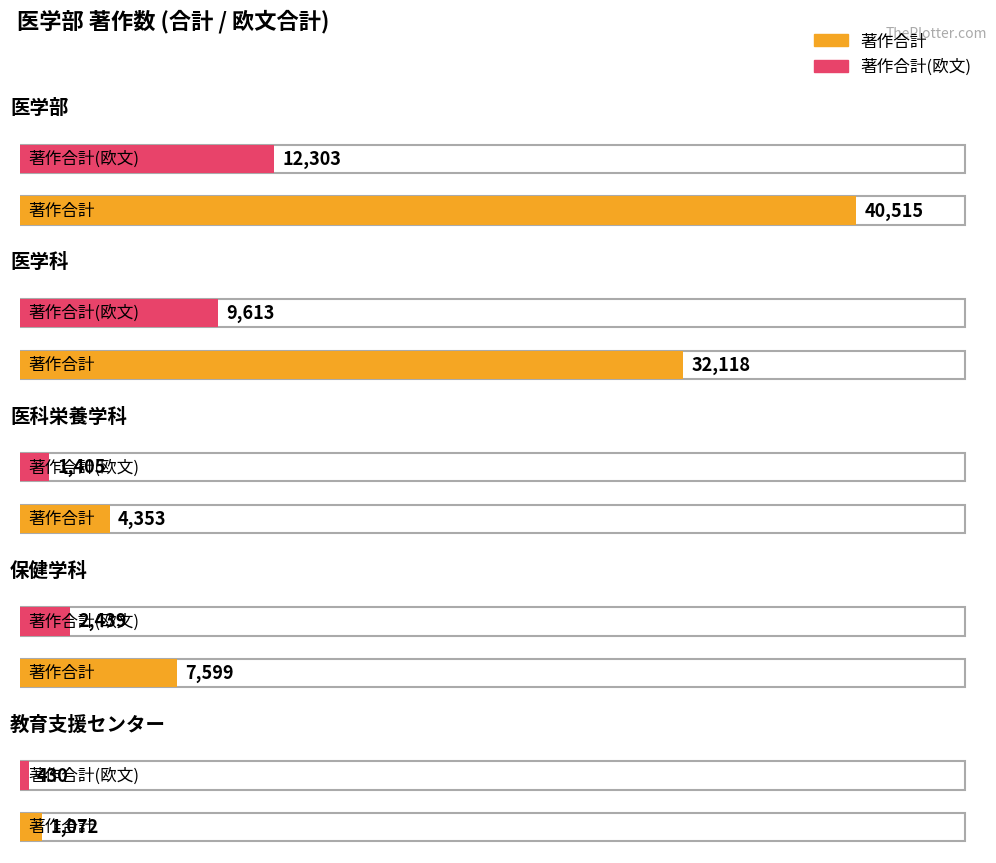

Which has a higher value, 保健学科 or 医学科?

医学科